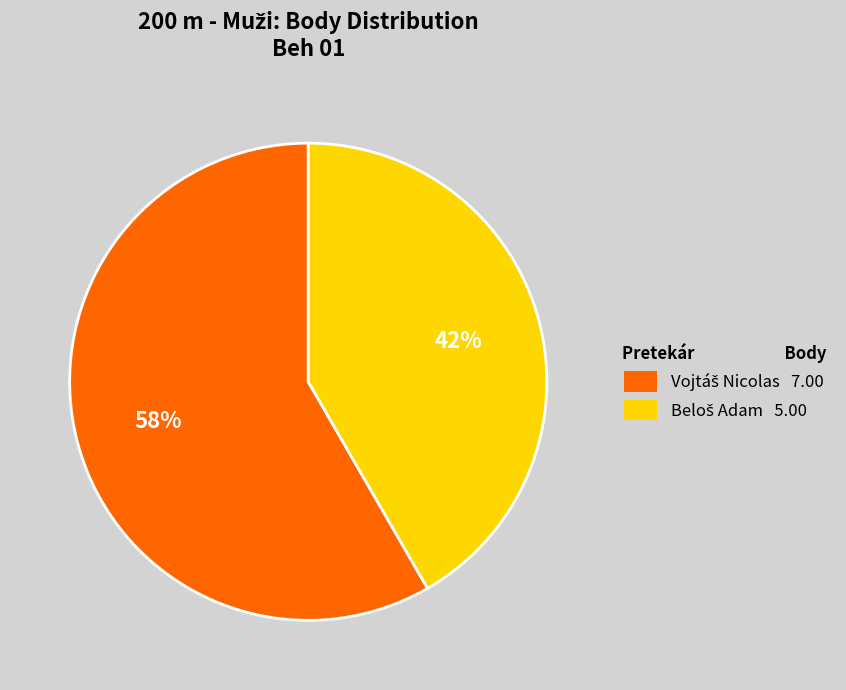

Does any single category account for the majority?

Yes